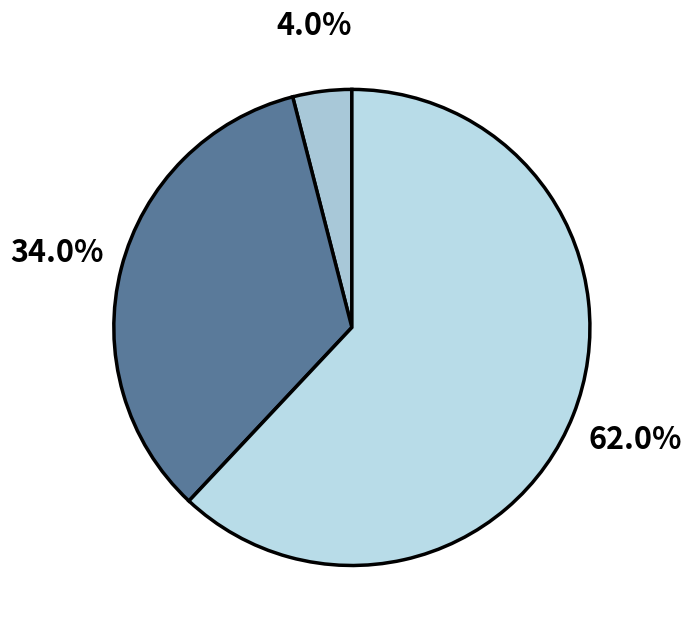

To the nearest percent, what is the difference between the largest and smallest slice percentages?

58%